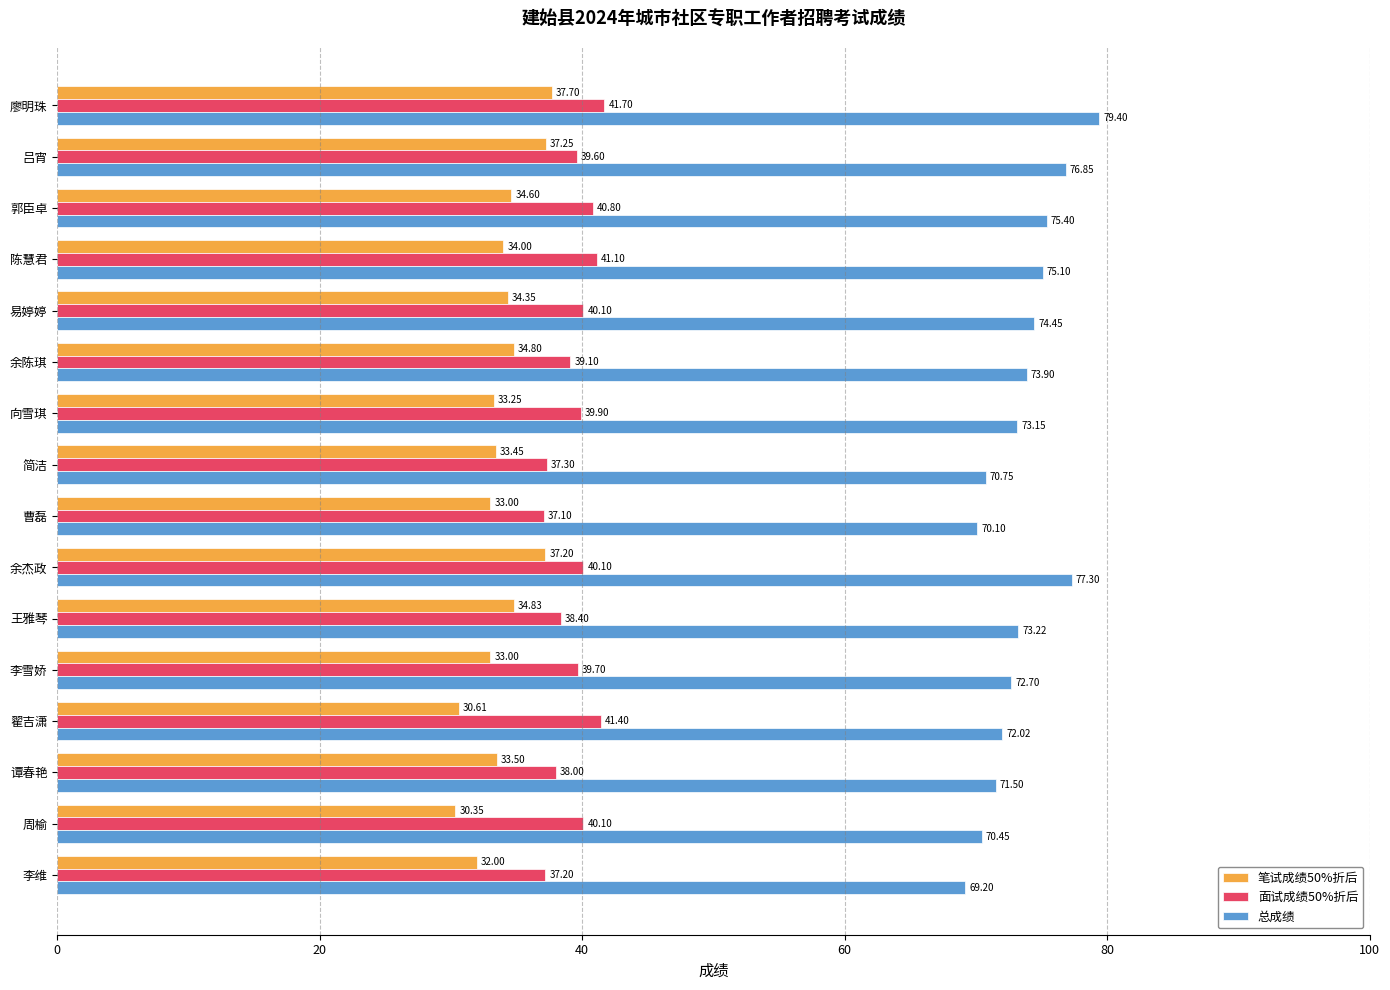

What is the total value across all series at 吕宵?

153.7